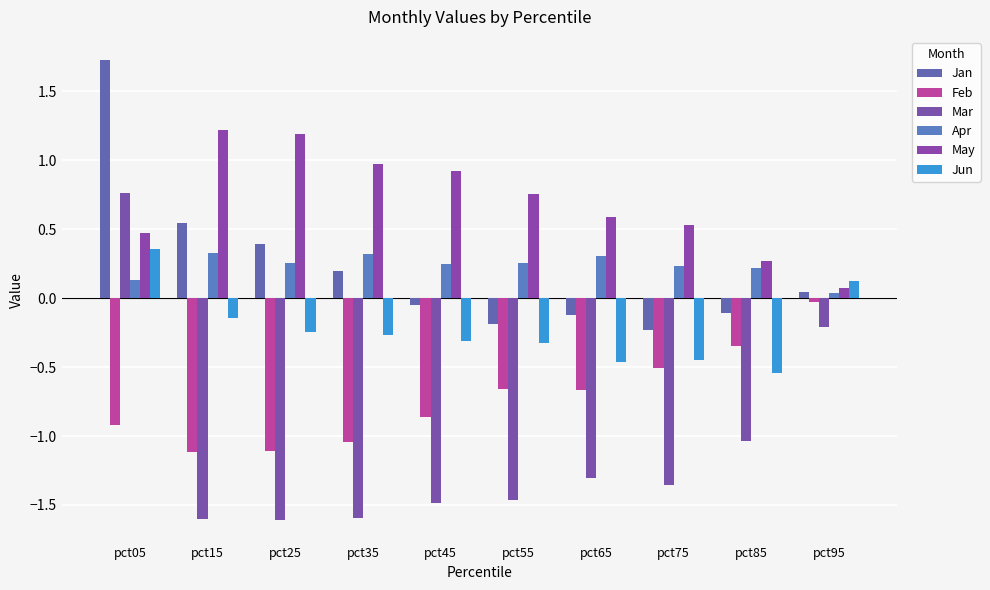

How many bars are there in each group?

6